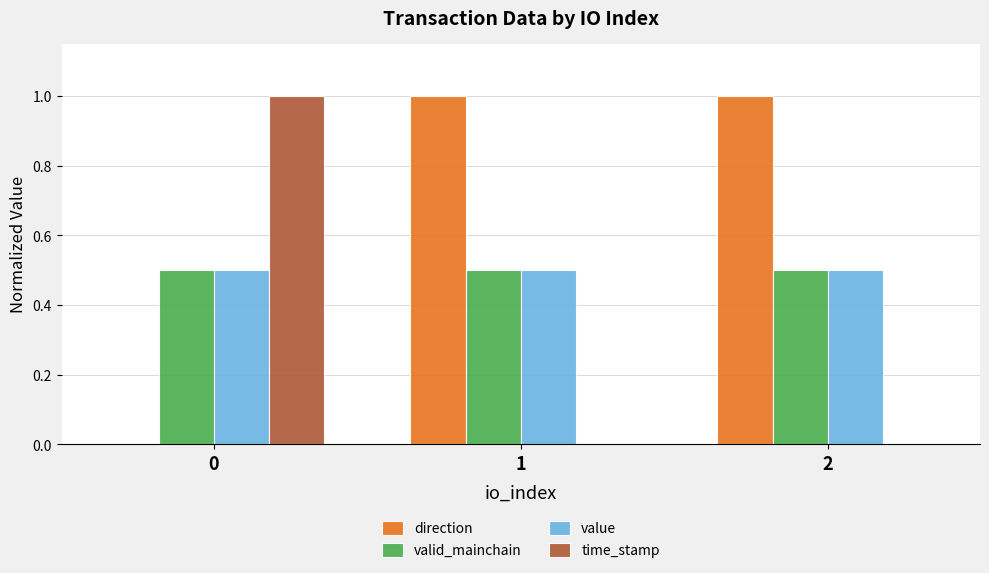

The value series shows 0.7 at 2. True or false?

False